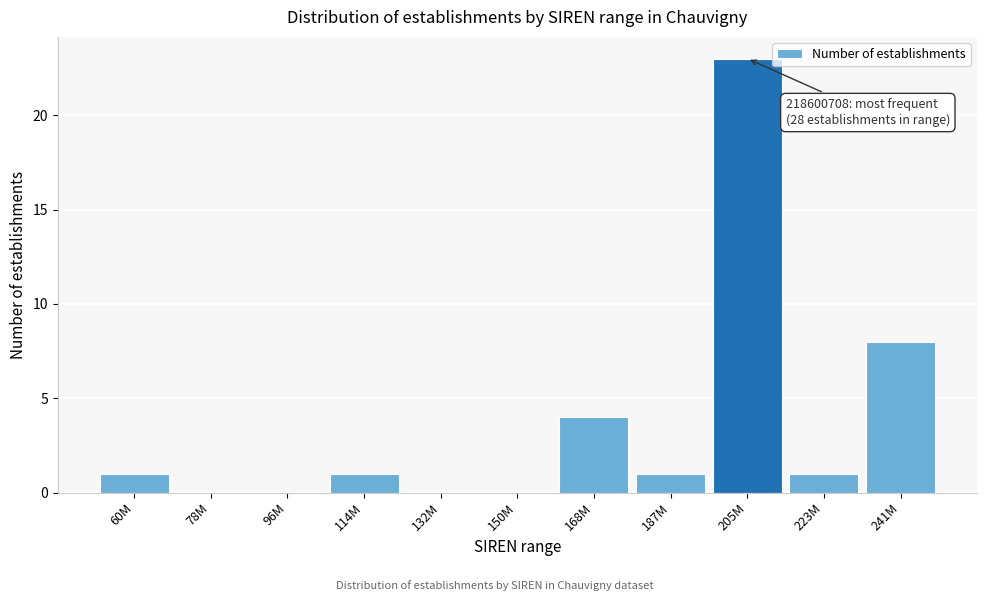

Reading left to right, transcribe all the data shown in this chart.

60M=1	78M=0	96M=0	114M=1	132M=0	150M=0	168M=4	187M=1	205M=23	223M=1	241M=8